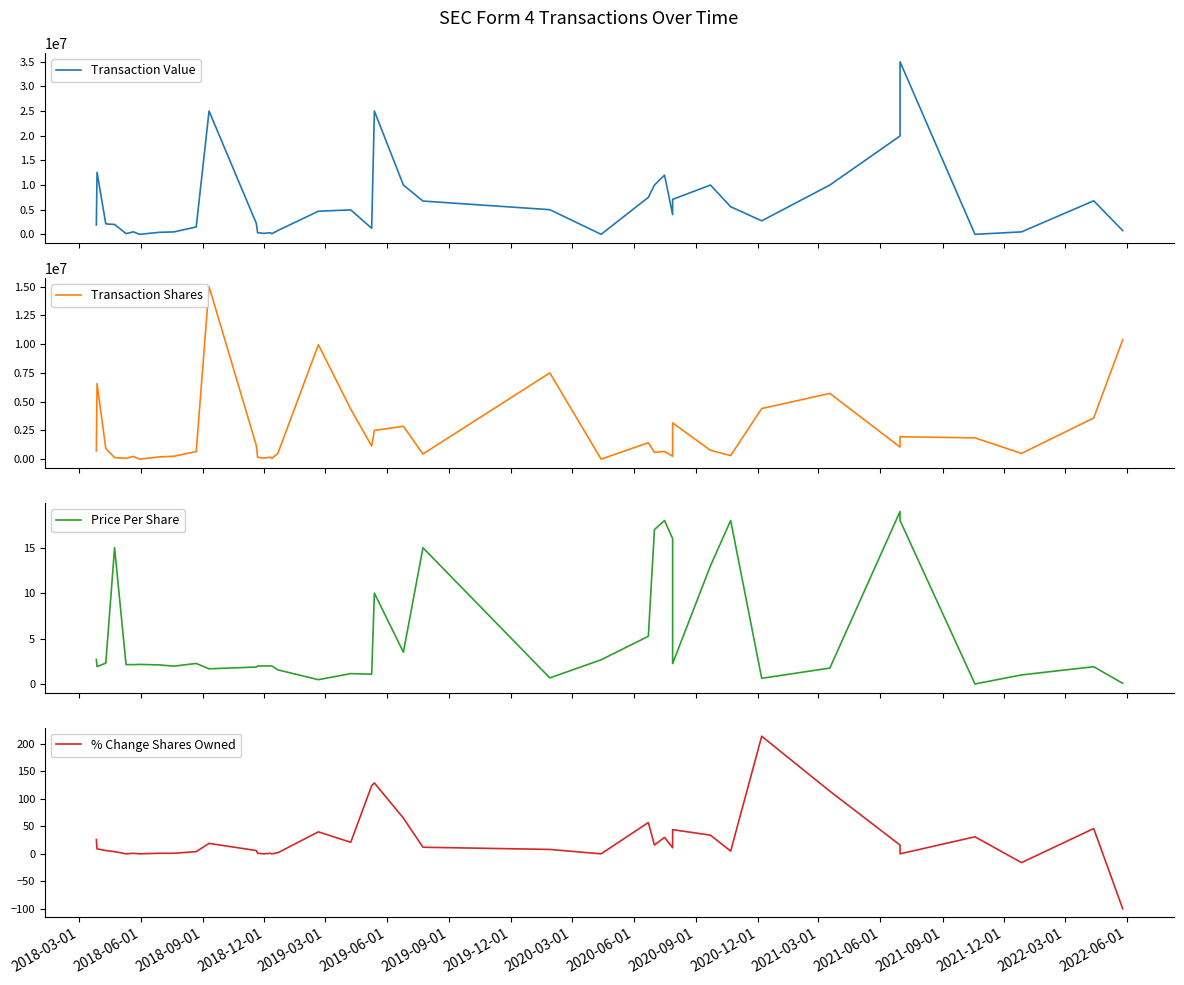

True or false: % Change Shares Owned and Transaction Shares intersect in this chart.

False